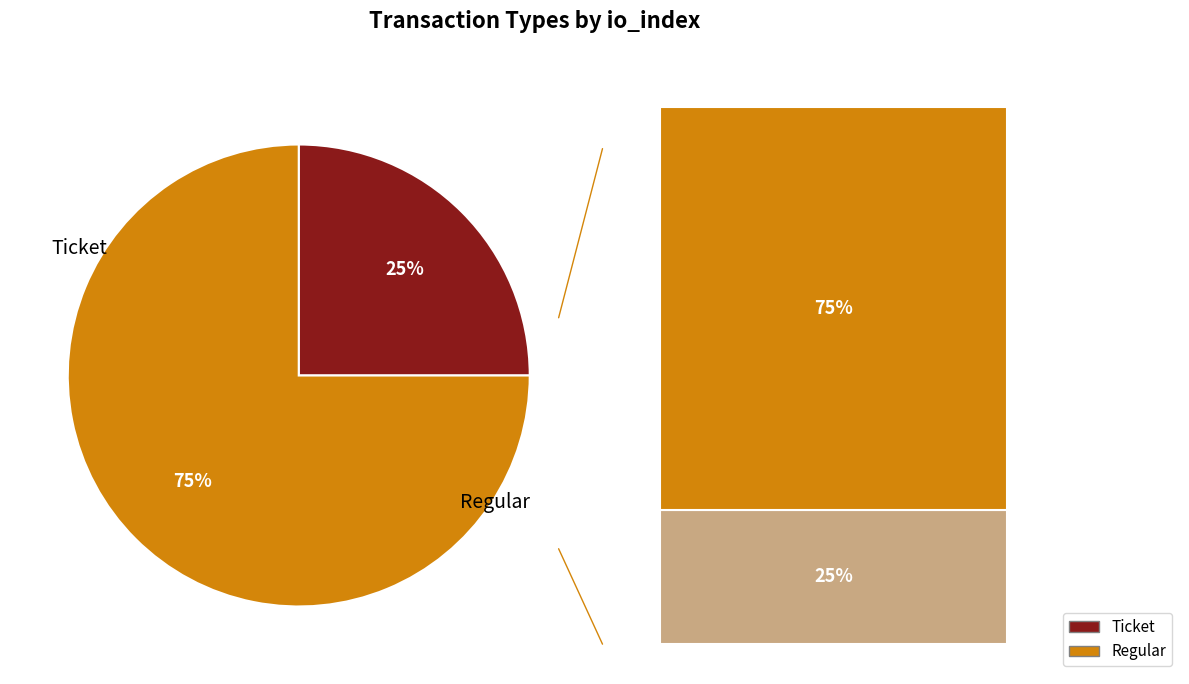

To the nearest percent, what is the average slice percentage?

50%